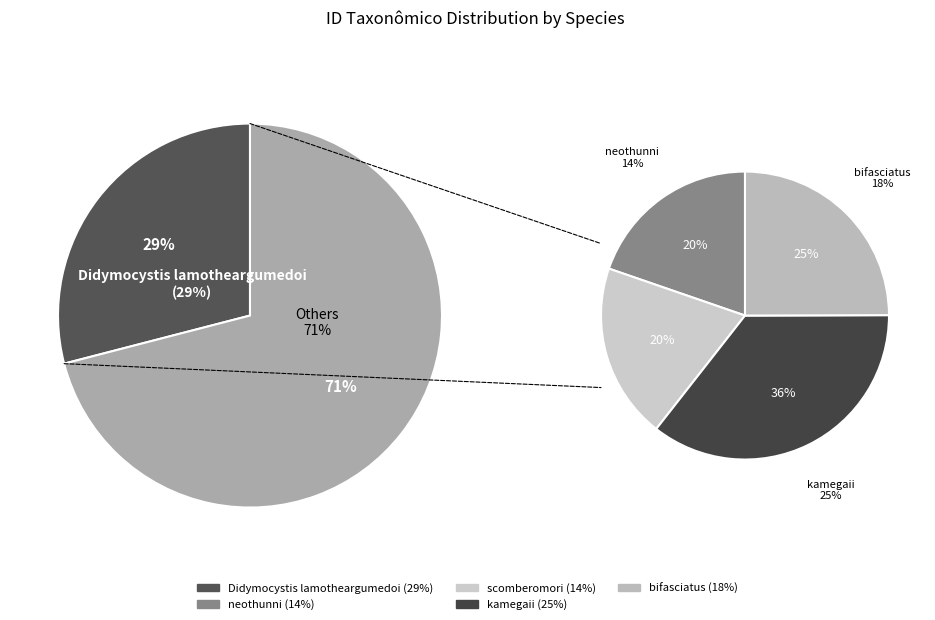

Rank the categories by value from highest to lowest.

Didymocystis lamotheargumedoi, Didymocystis kamegaii, Didymocystis bifasciatus, Didymocystis scomberomori, Didymocystis neothunni